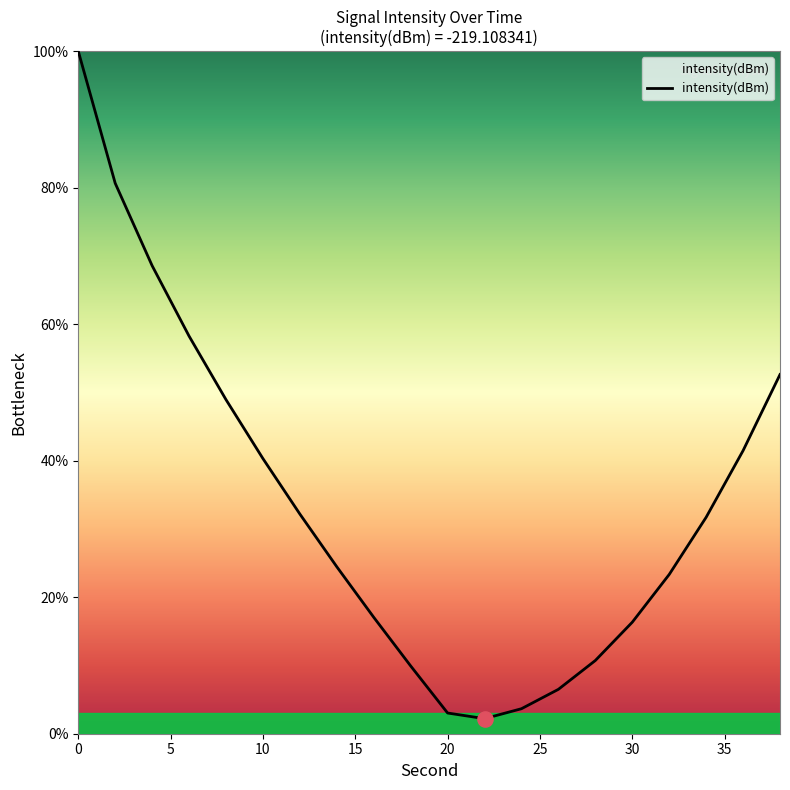

What is the minimum value shown in the chart?

2.2